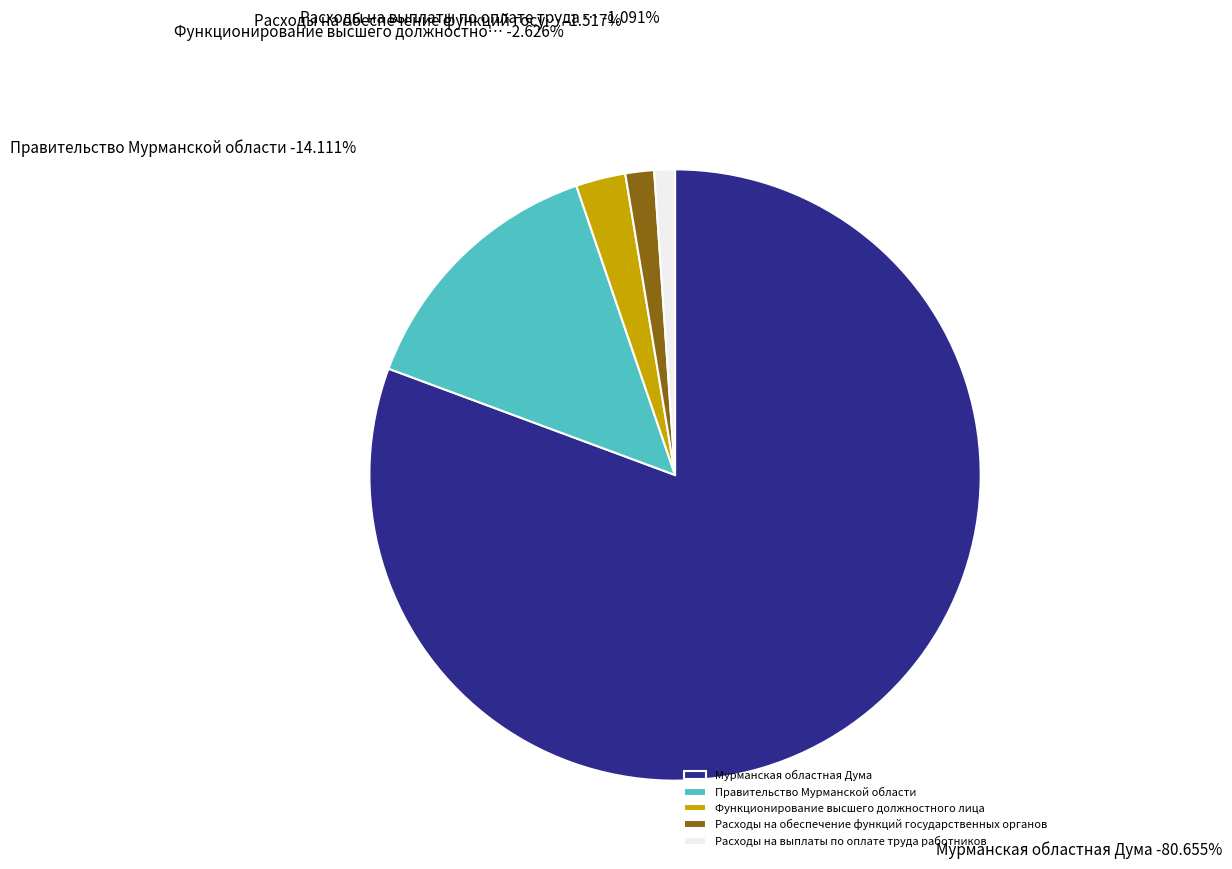

How many segments does this pie chart have?

5